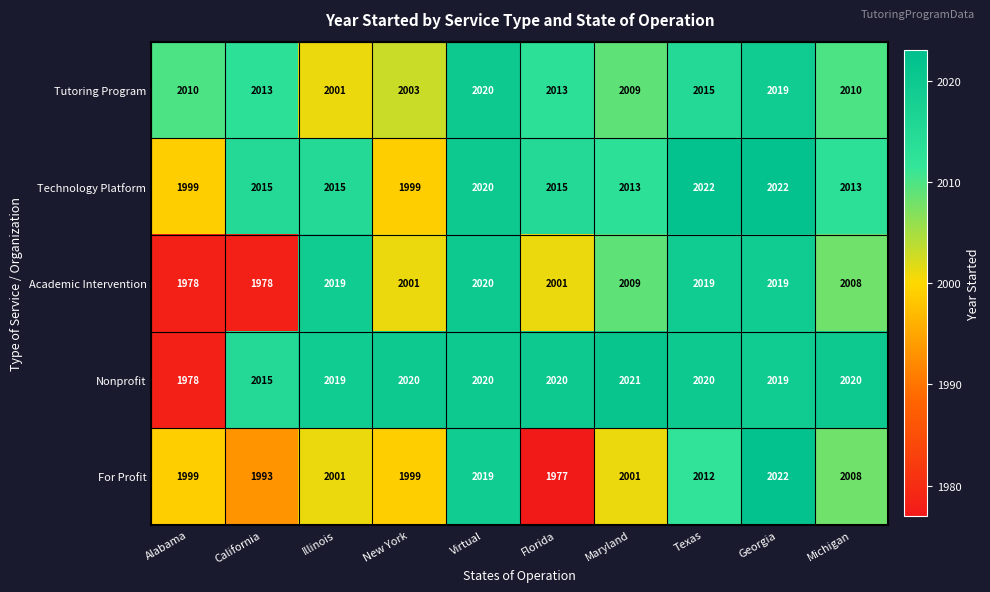

At how many categories does at least one series exceed 2018?

8